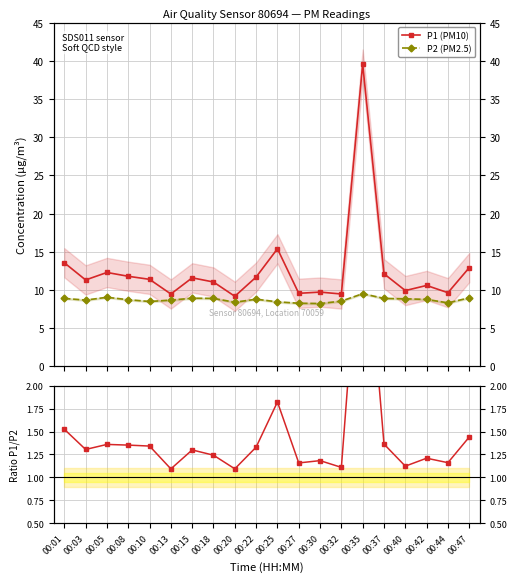

What is the value of the P1 (PM10) point at the 2nd from the left?

11.3